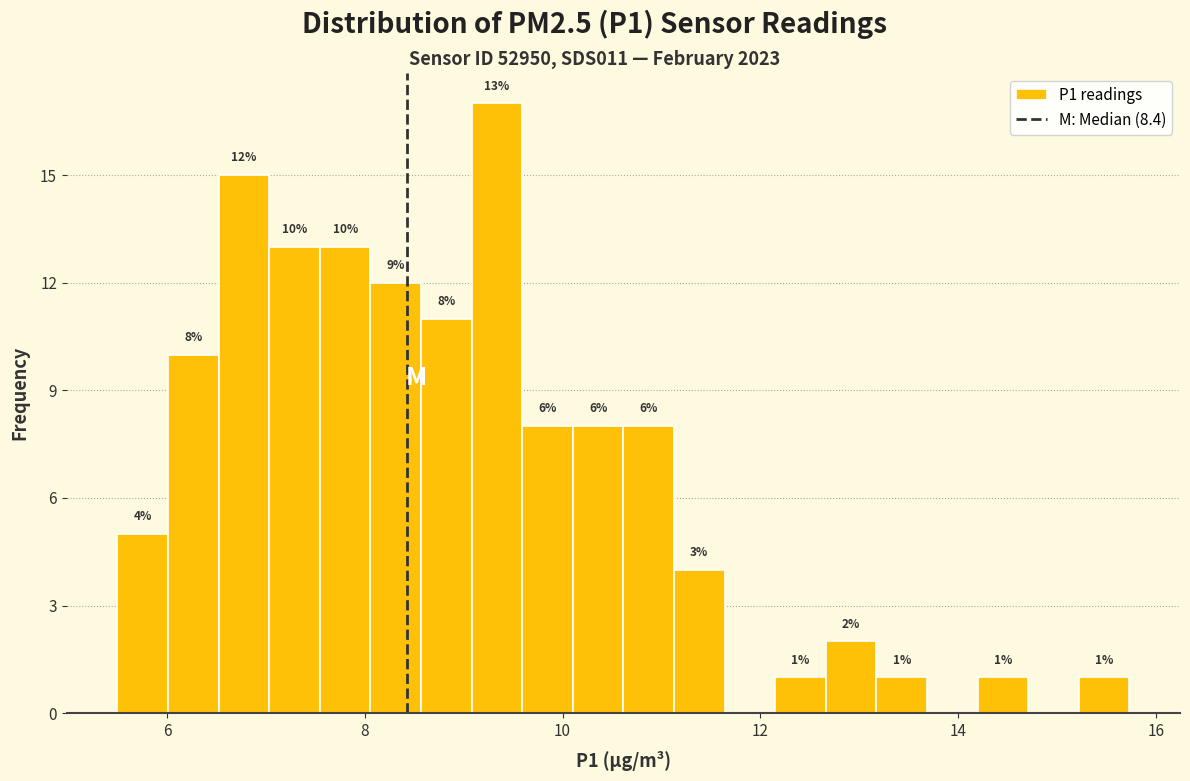

Read against the x-axis, roughly where is the centre of the tallest bar?

9.4